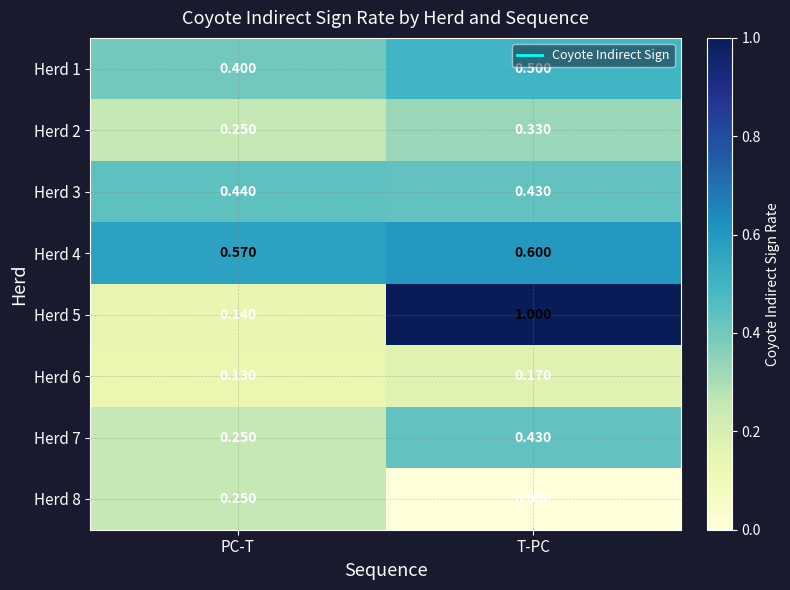

Which series has the widest spread of values?

Herd 5